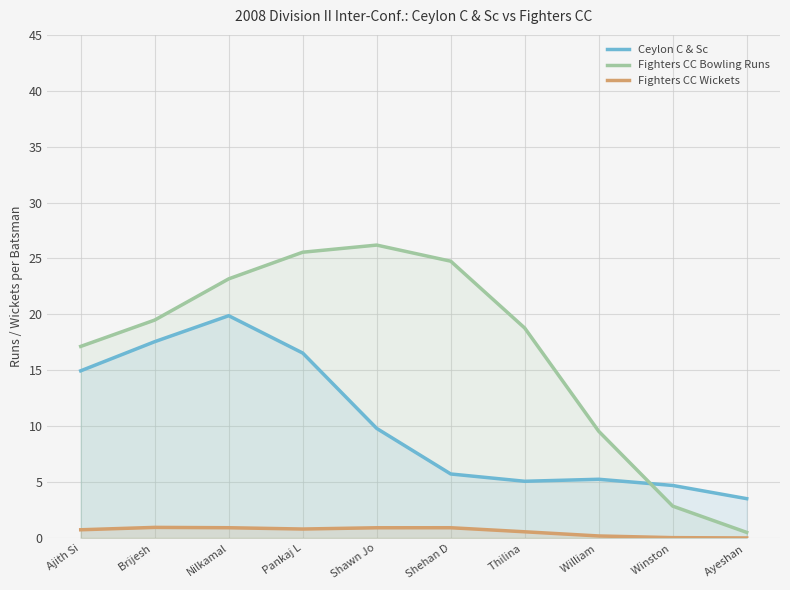

How many lines are shown in the chart?

3